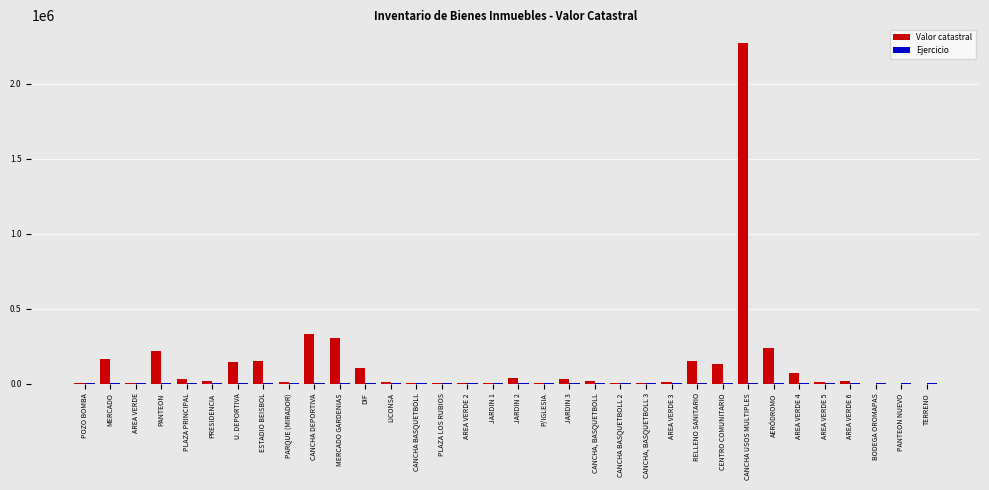

What is the total value across all series at AREA VERDE 3?

11623.0